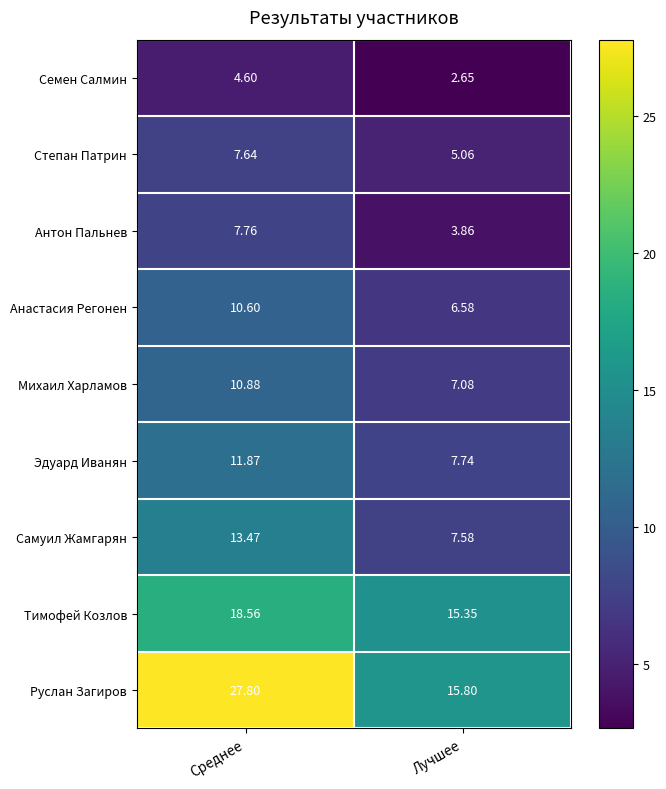

Where is Антон Пальнев nearest to the value 5?

Лучшее